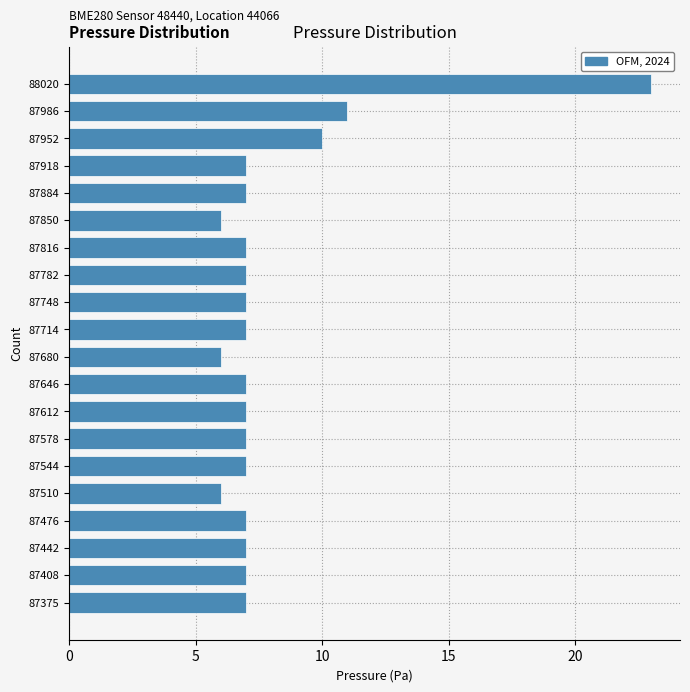

Reading bottom to top, what are all the values shown in this chart?

87375=7	87408=7	87442=7	87476=7	87510=6	87544=7	87578=7	87612=7	87646=7	87680=6	87714=7	87748=7	87782=7	87816=7	87850=6	87884=7	87918=7	87952=10	87986=11	88020=23